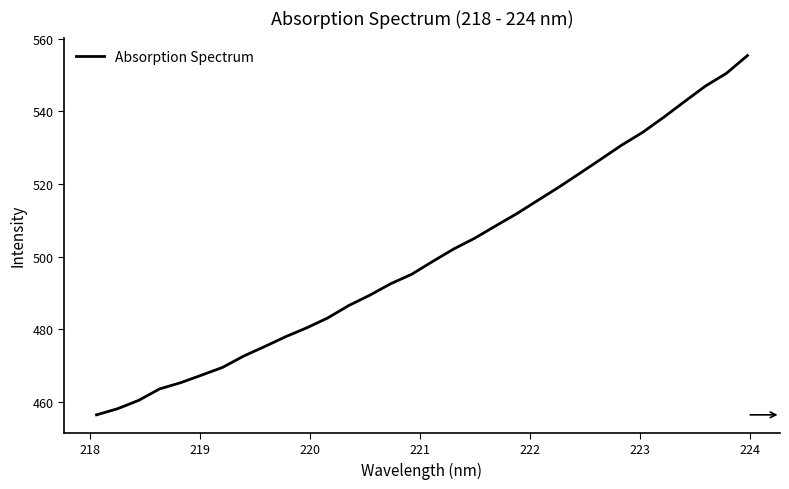

What is the difference between the maximum and minimum values?

99.0